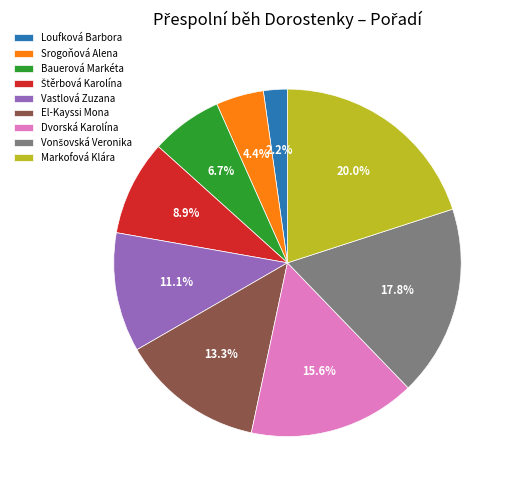

How many segments does this pie chart have?

9